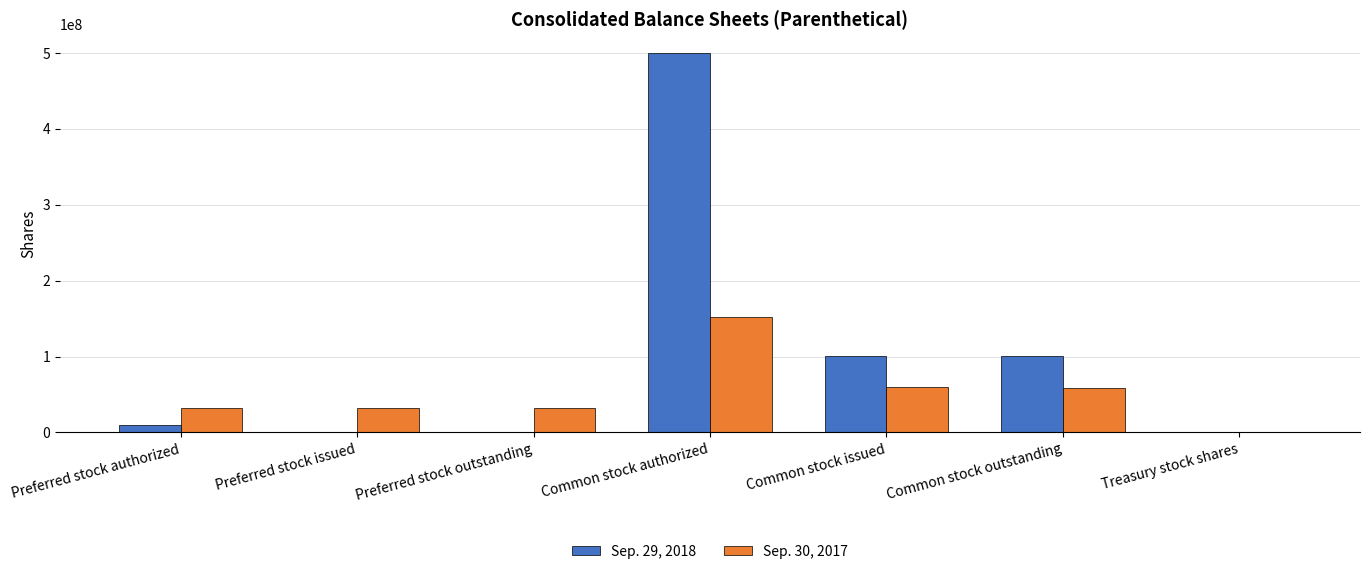

Is it true that Sep. 29, 2018 equals 670453285 at Common stock authorized?

False